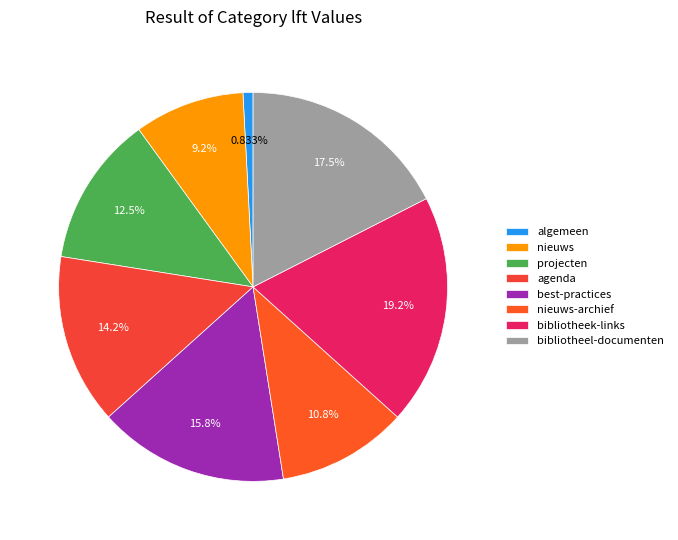

What is the ratio of the value at best-practices to the value at algemeen?

19.0